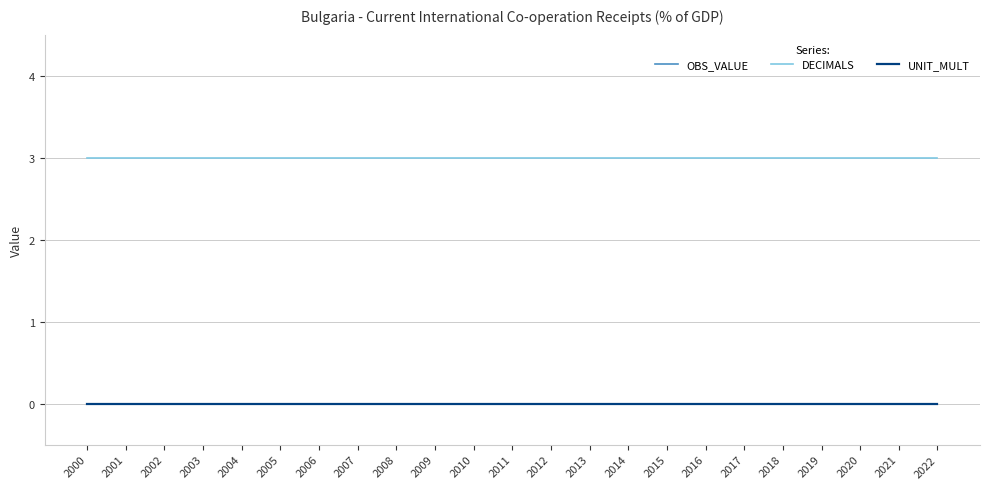

Does the chart have visible grid lines?

Yes